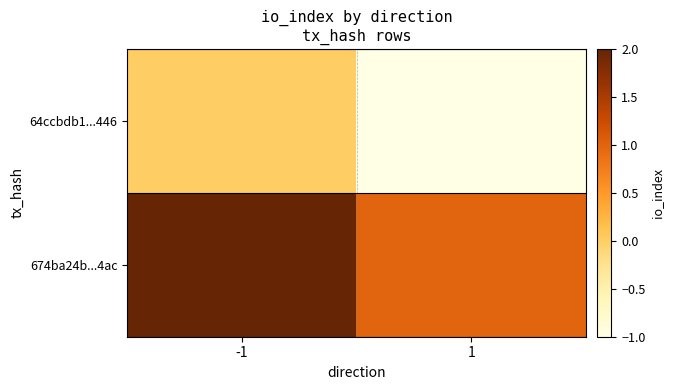

Which label corresponds to the largest value in the chart?

-1